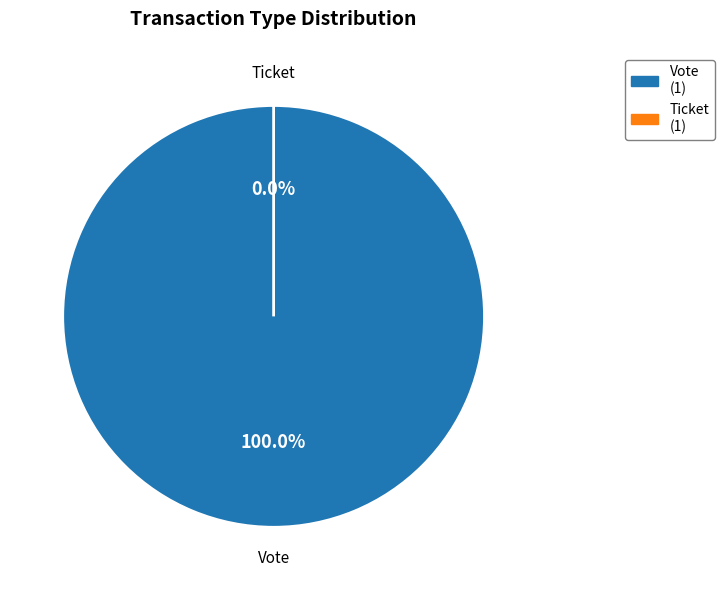

Which category has the smallest portion of the pie?

Ticket